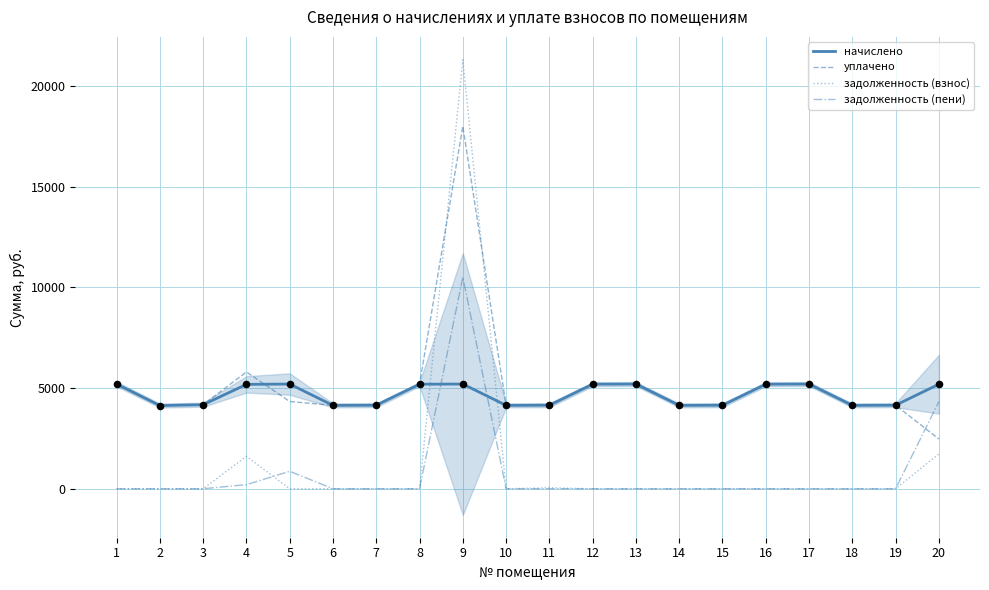

Is the value of задолженность (взнос) at 4 greater than the value of начислено at 15?

No